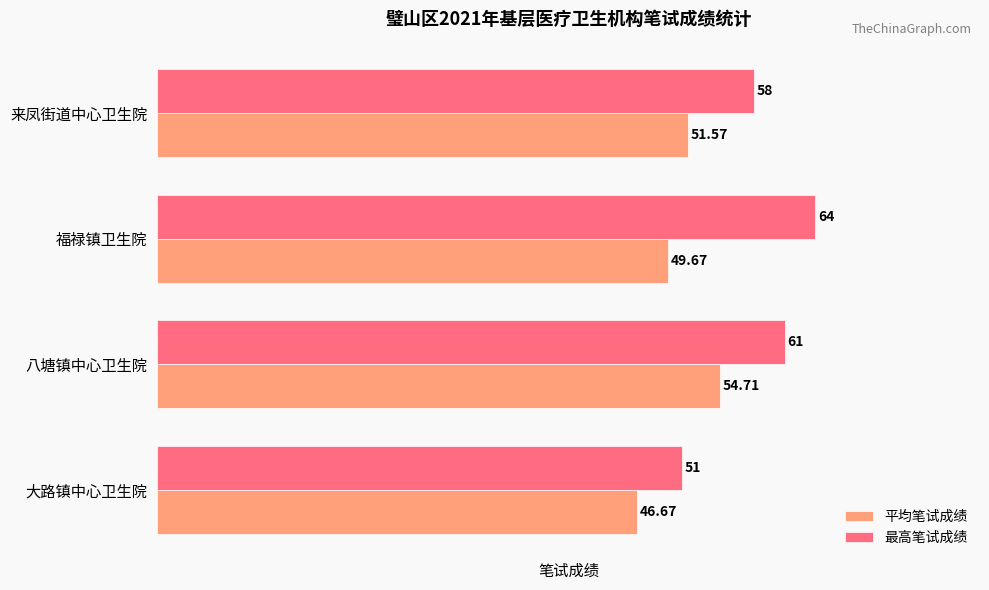

What is the maximum value for 平均笔试成绩?

54.7